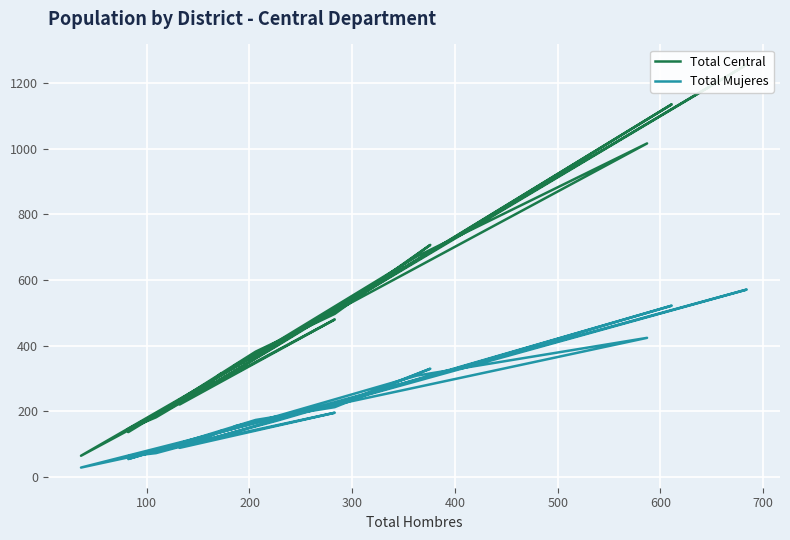

At how many categories does at least one series exceed 805?

3